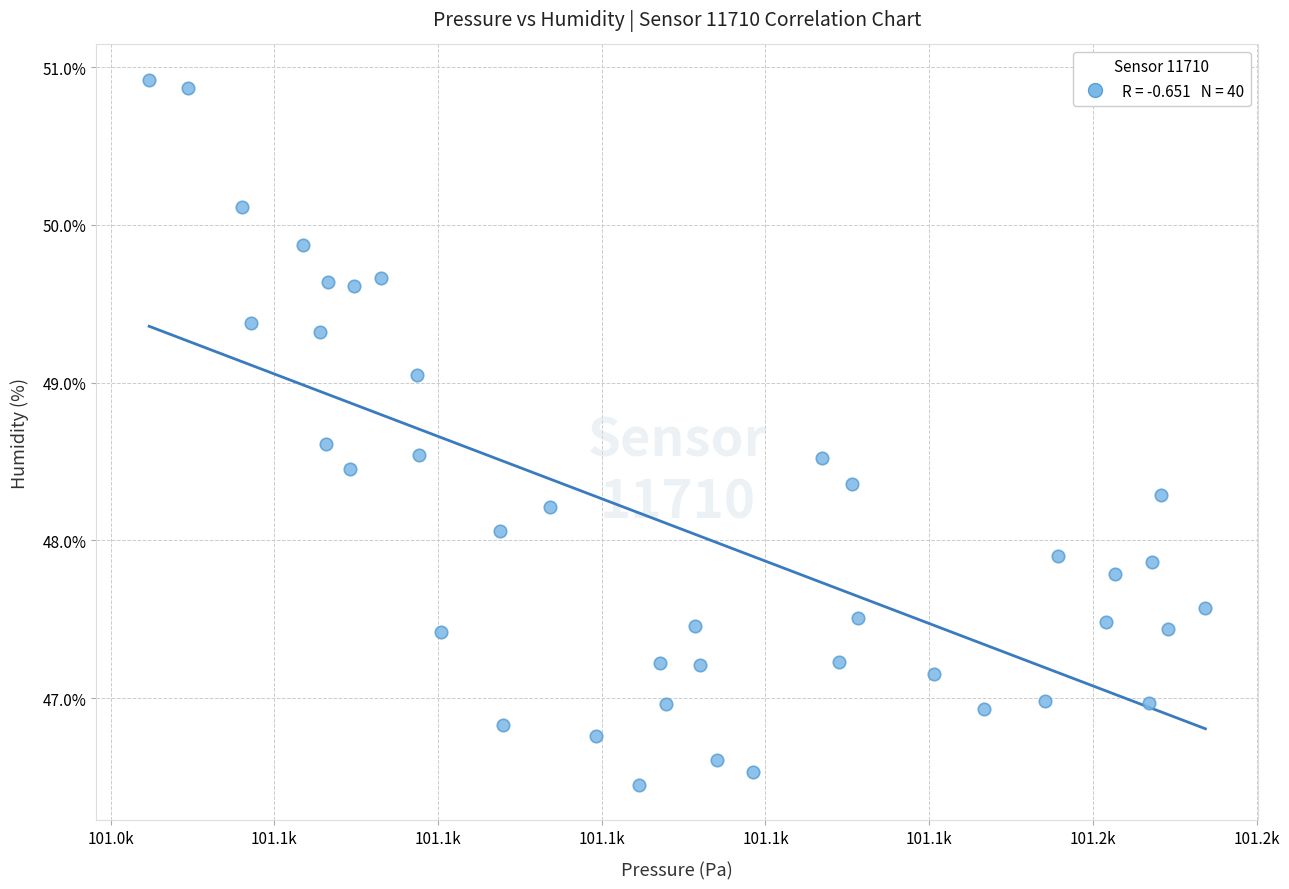

What is the range of Y values (max minus min)?

4.5